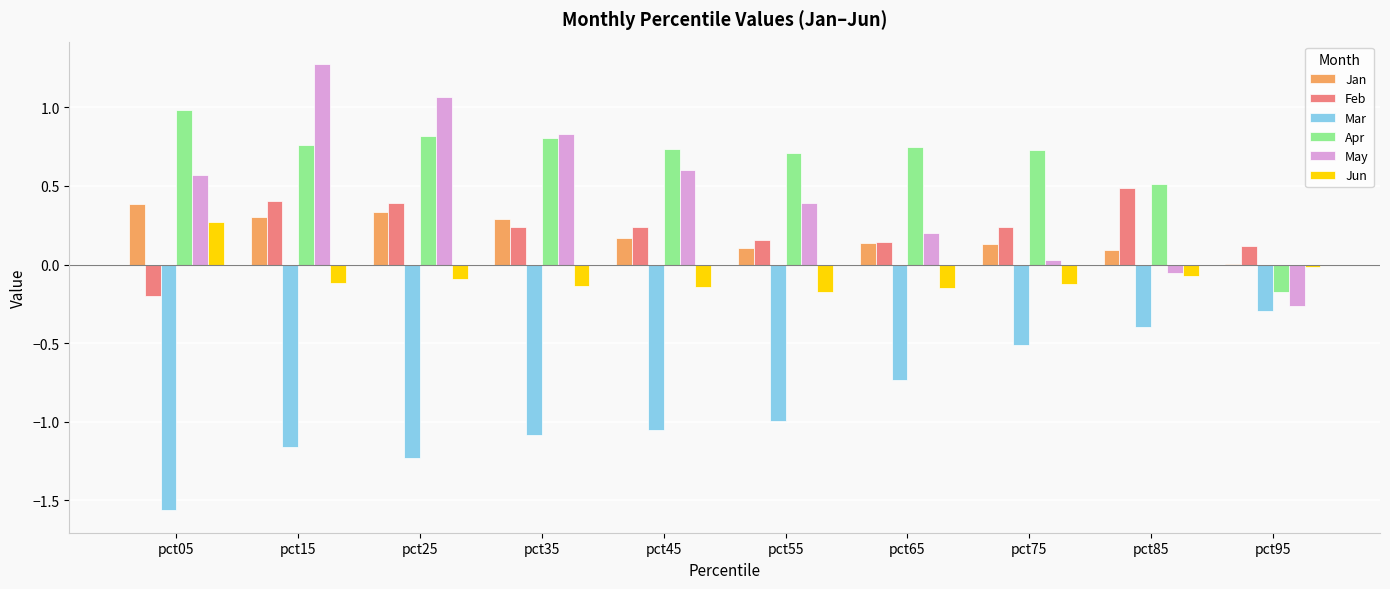

What is the total value across all series at pct45?

0.5